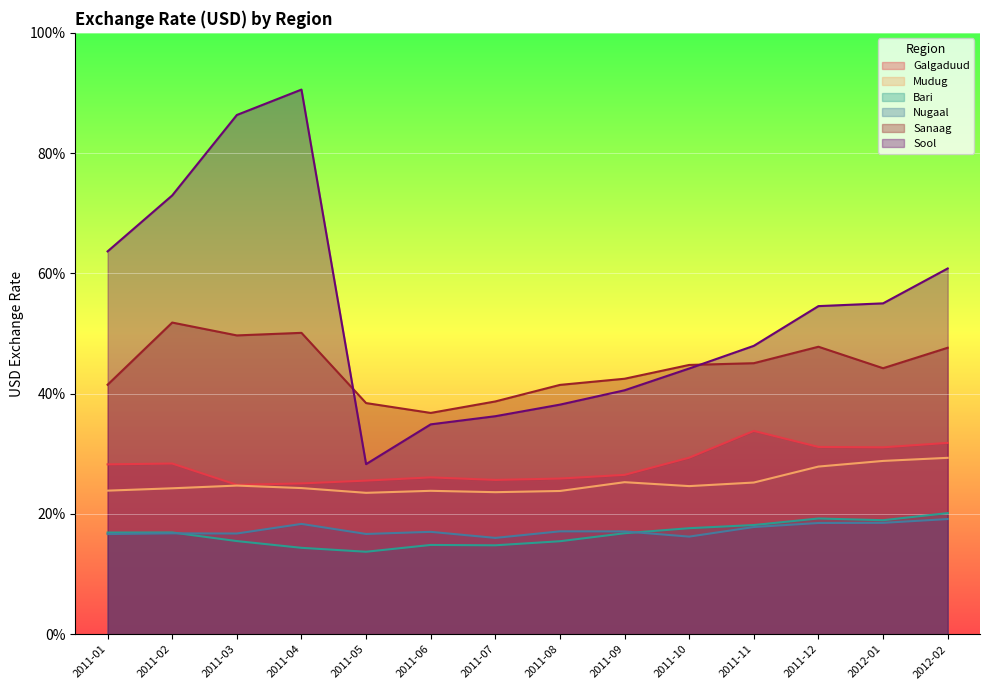

At which label is Nugaal closest to 17?

2011-06